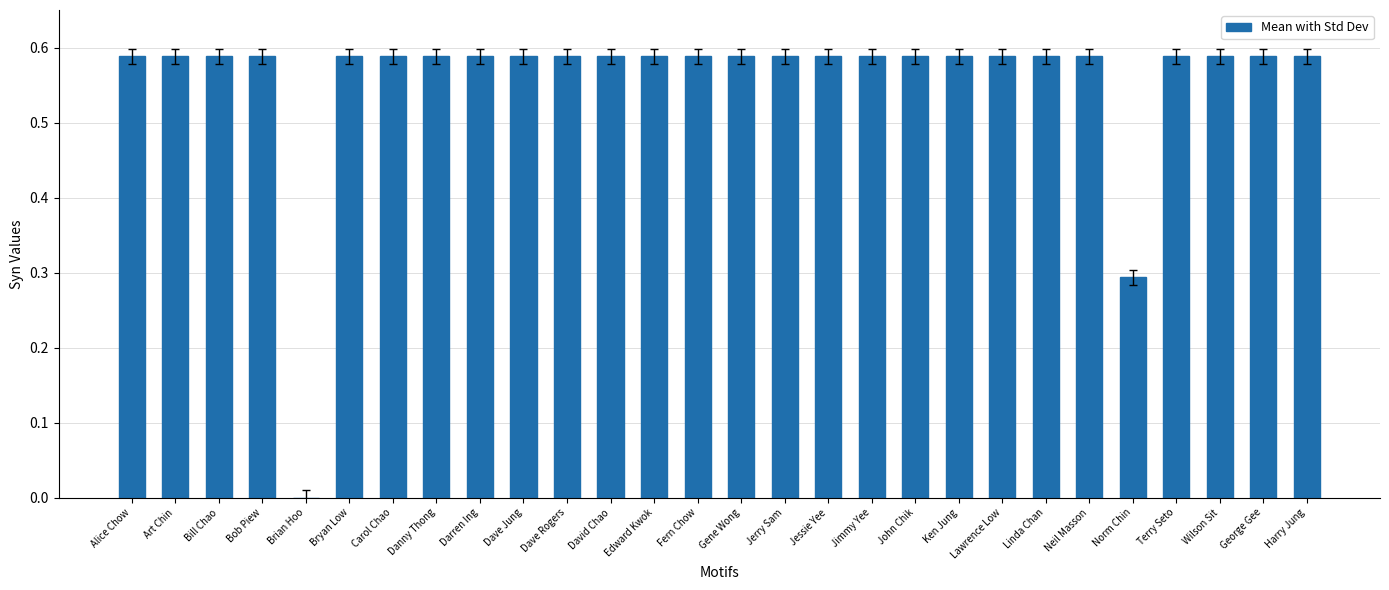

Where is the data nearest to the value 0?

Brian Hoo